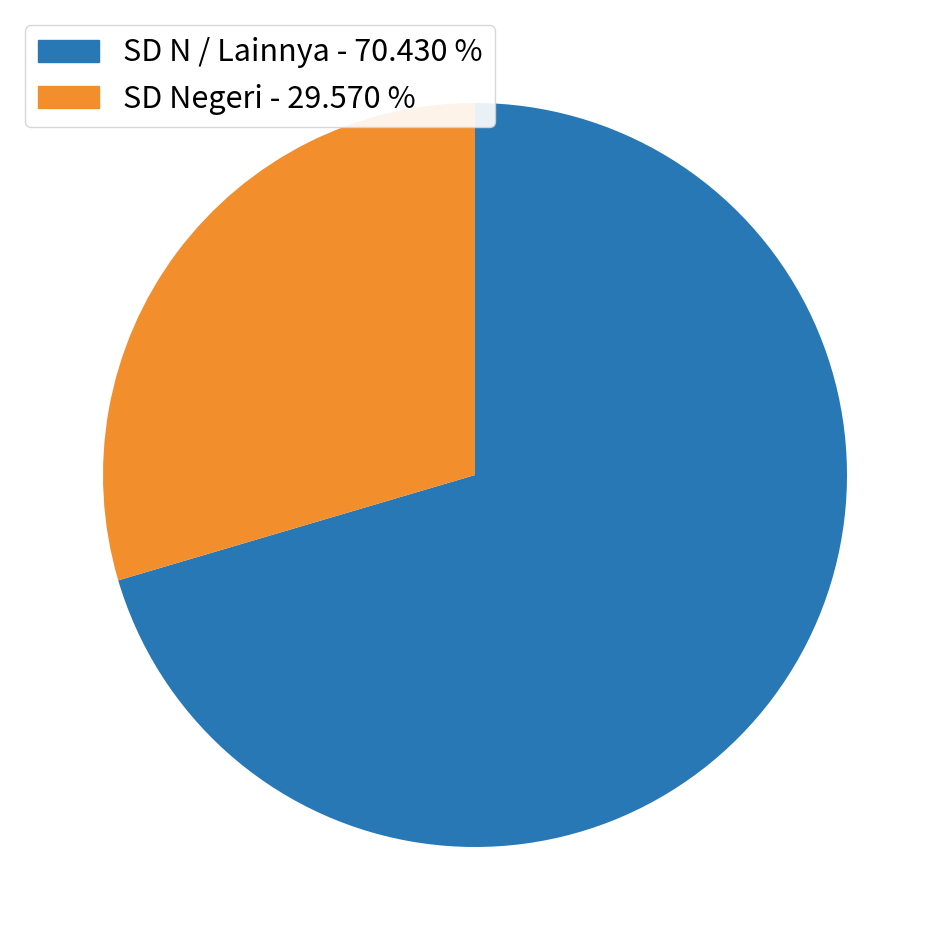

Does any single category account for the majority?

Yes